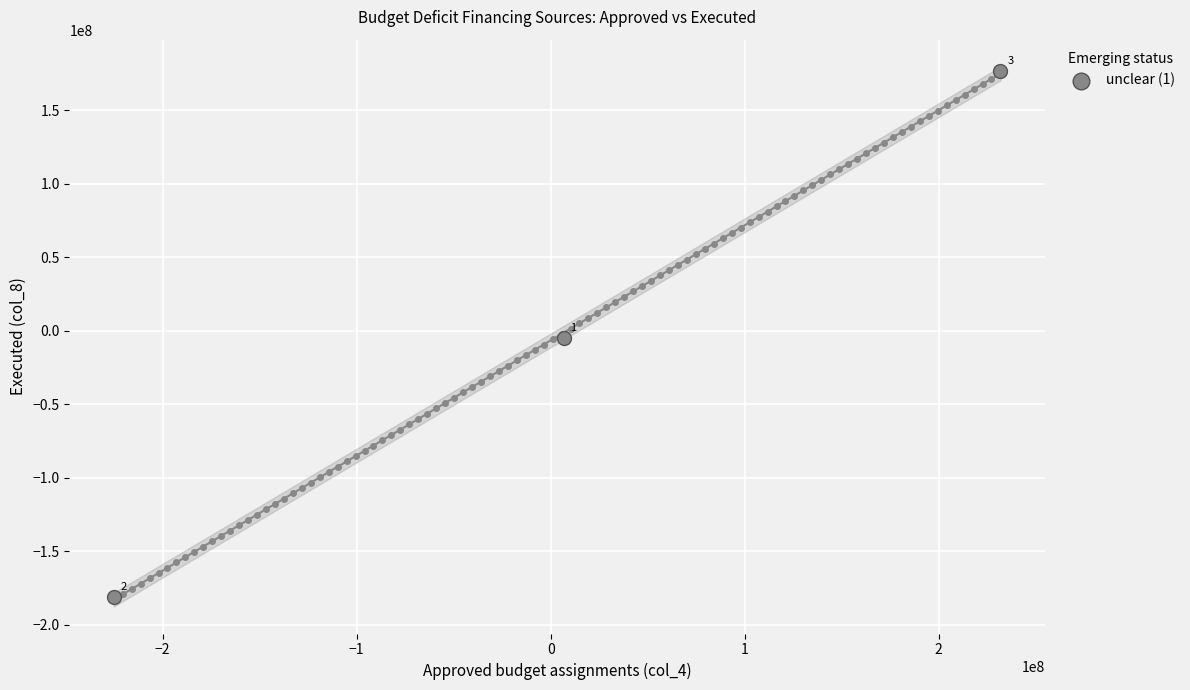

What Y value in the scatter plot is closest to -2357747?

-4715494.2